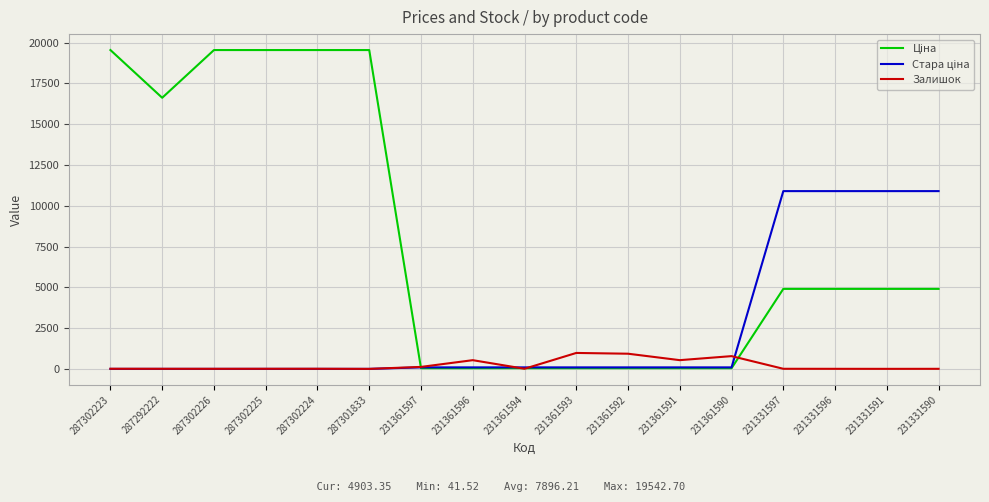

What is the maximum value for Залишок?

977.0